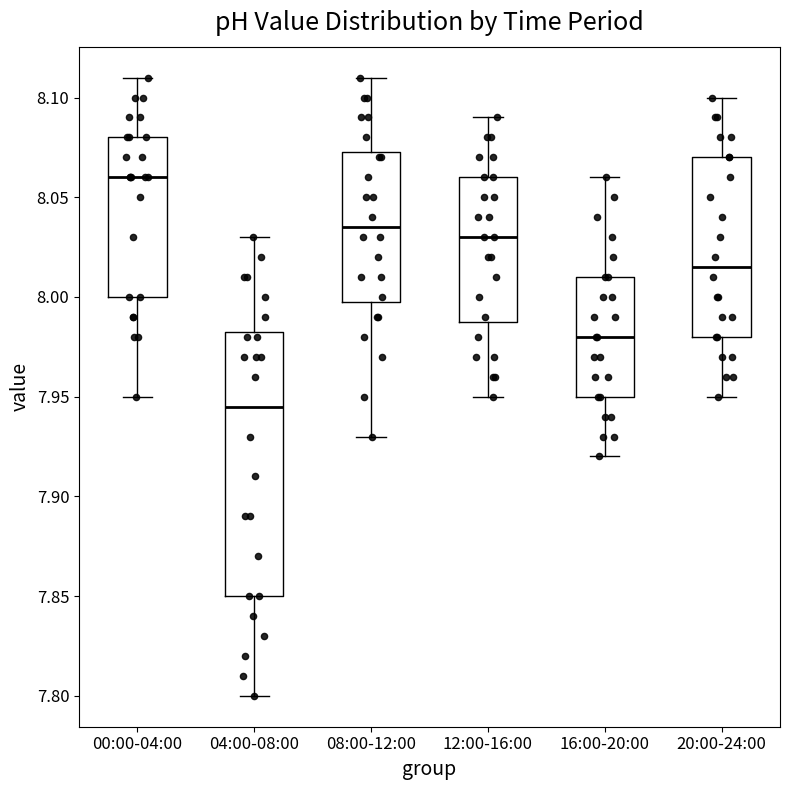

Where does the upper whisker of the box for 16:00-20:00 end on the y-axis? The values are not printed on the chart, so give them approximately, as read against the axis.

8.060